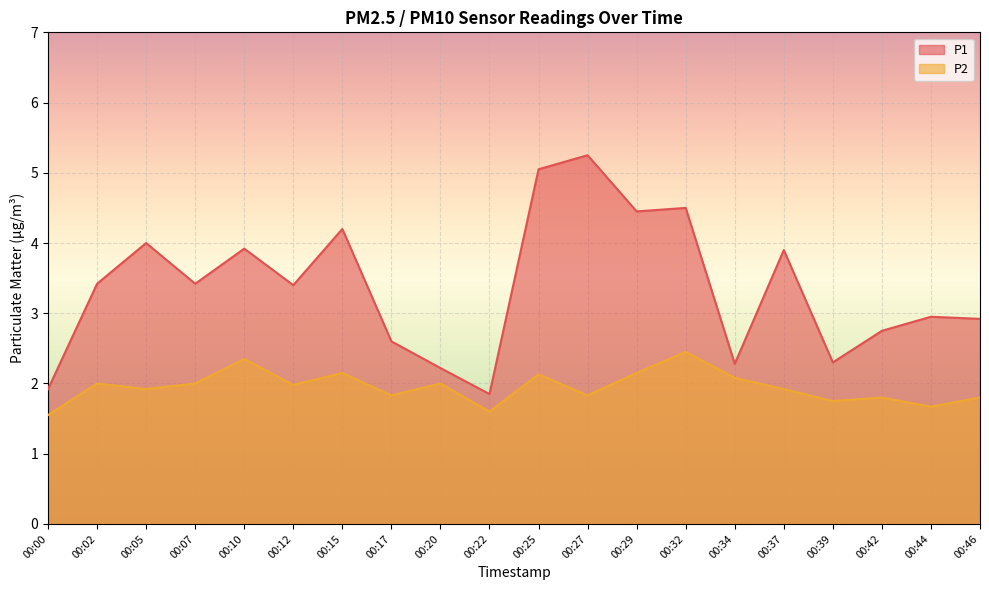

List the series in order of their peak value, lowest first.

P2, P1